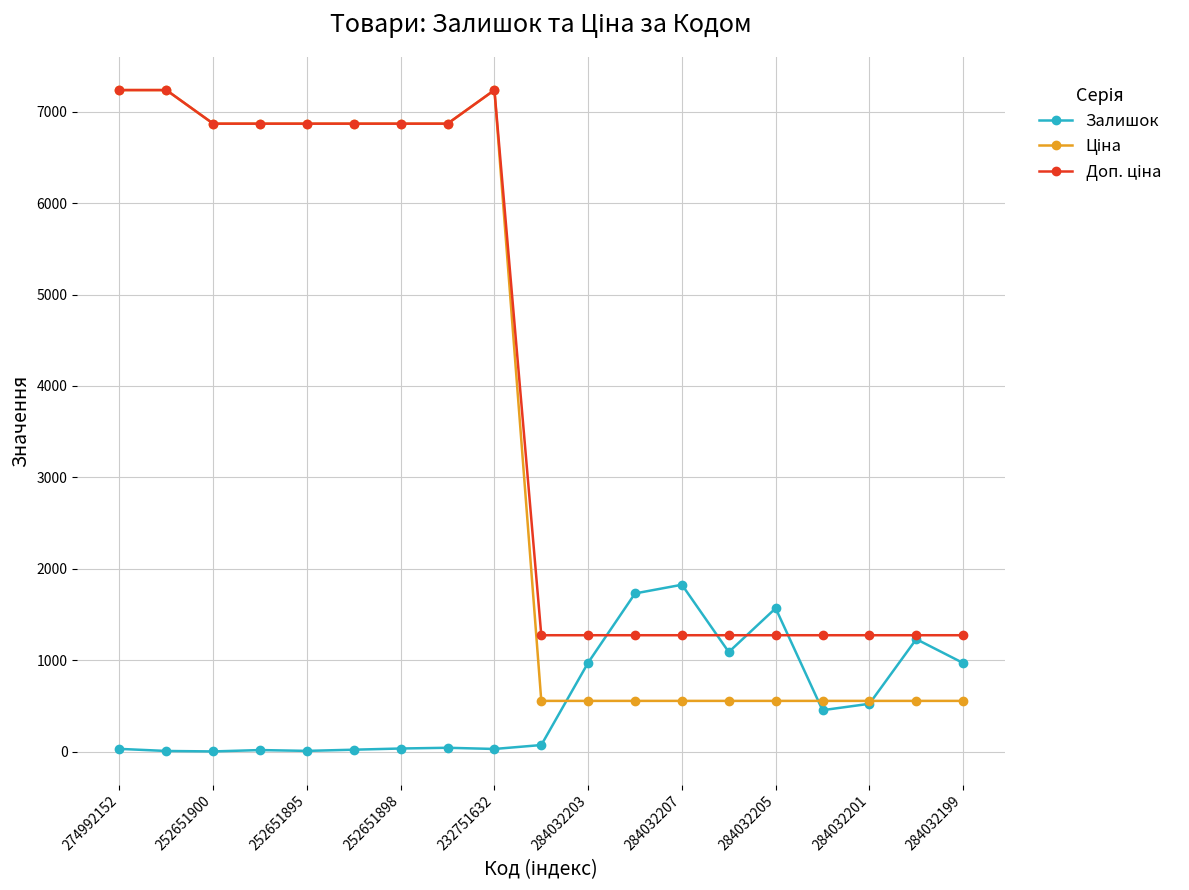

What is the average value of the Доп. ціна series?

3981.9